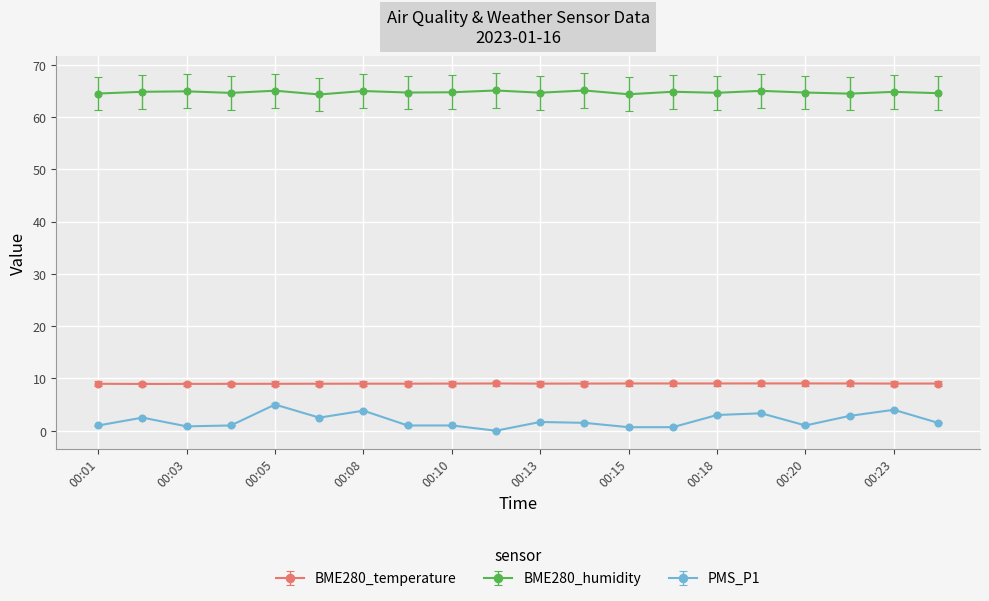

True or false: BME280_humidity and BME280_temperature intersect in this chart.

False